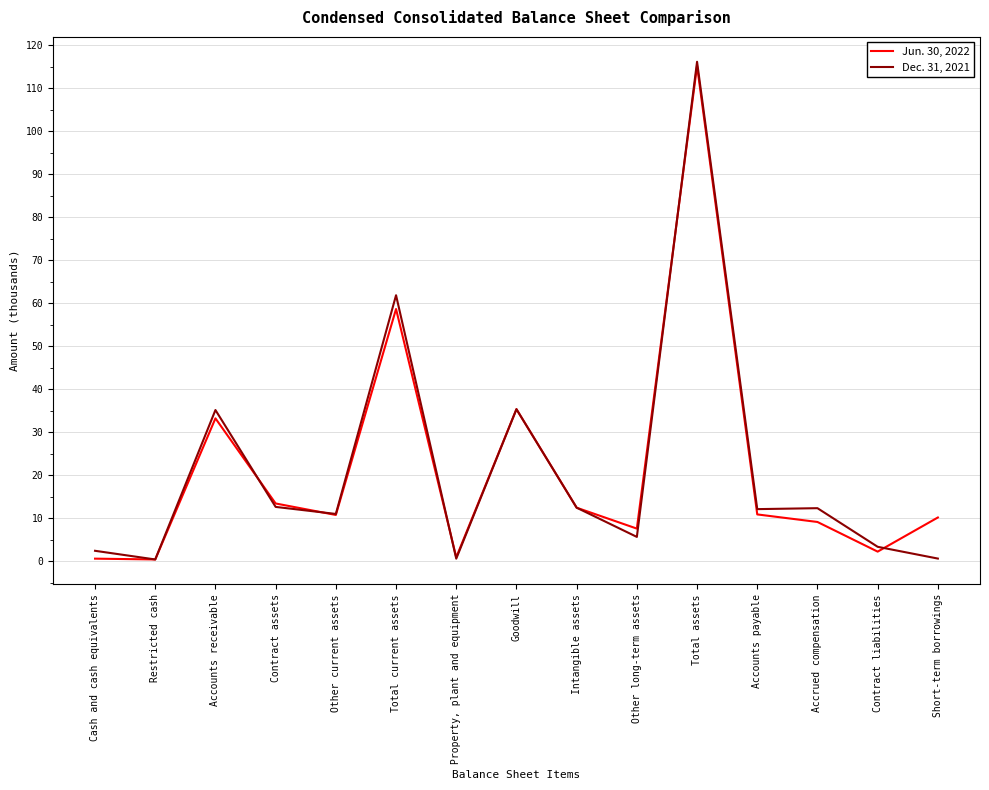

The Jun. 30, 2022 series shows 4845 at Intangible assets. True or false?

False